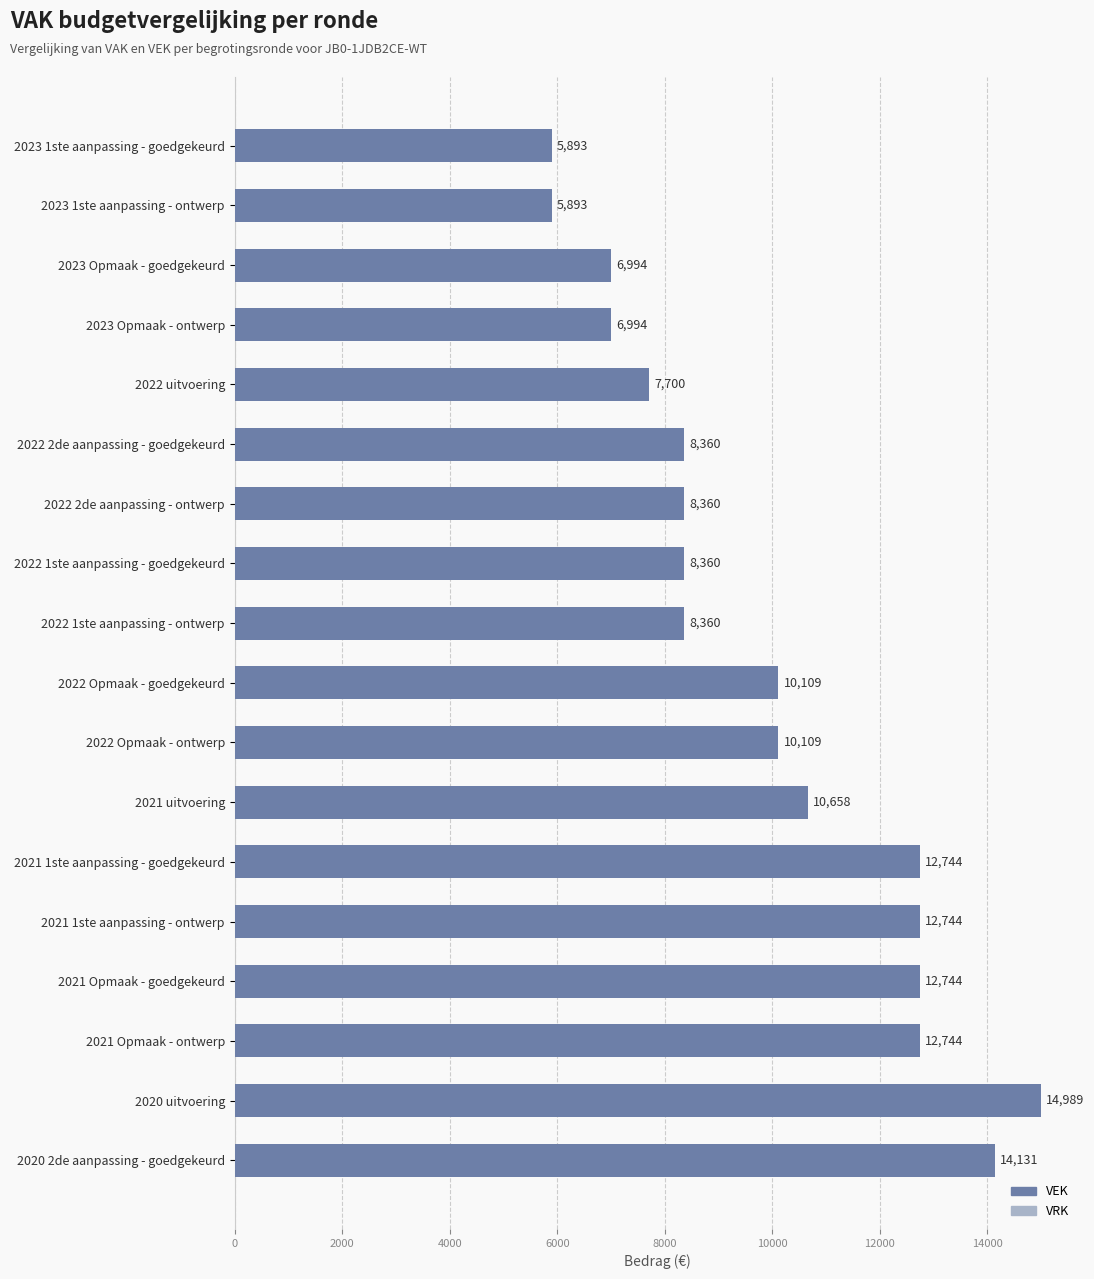

Which has a higher value, 2022 Opmaak - goedgekeurd or 2022 1ste aanpassing - ontwerp?

2022 Opmaak - goedgekeurd